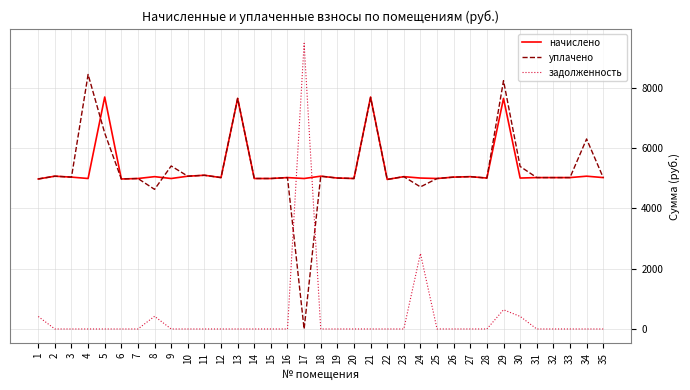

Rank the series by their maximum value, from lowest to highest.

начислено, уплачено, задолженность